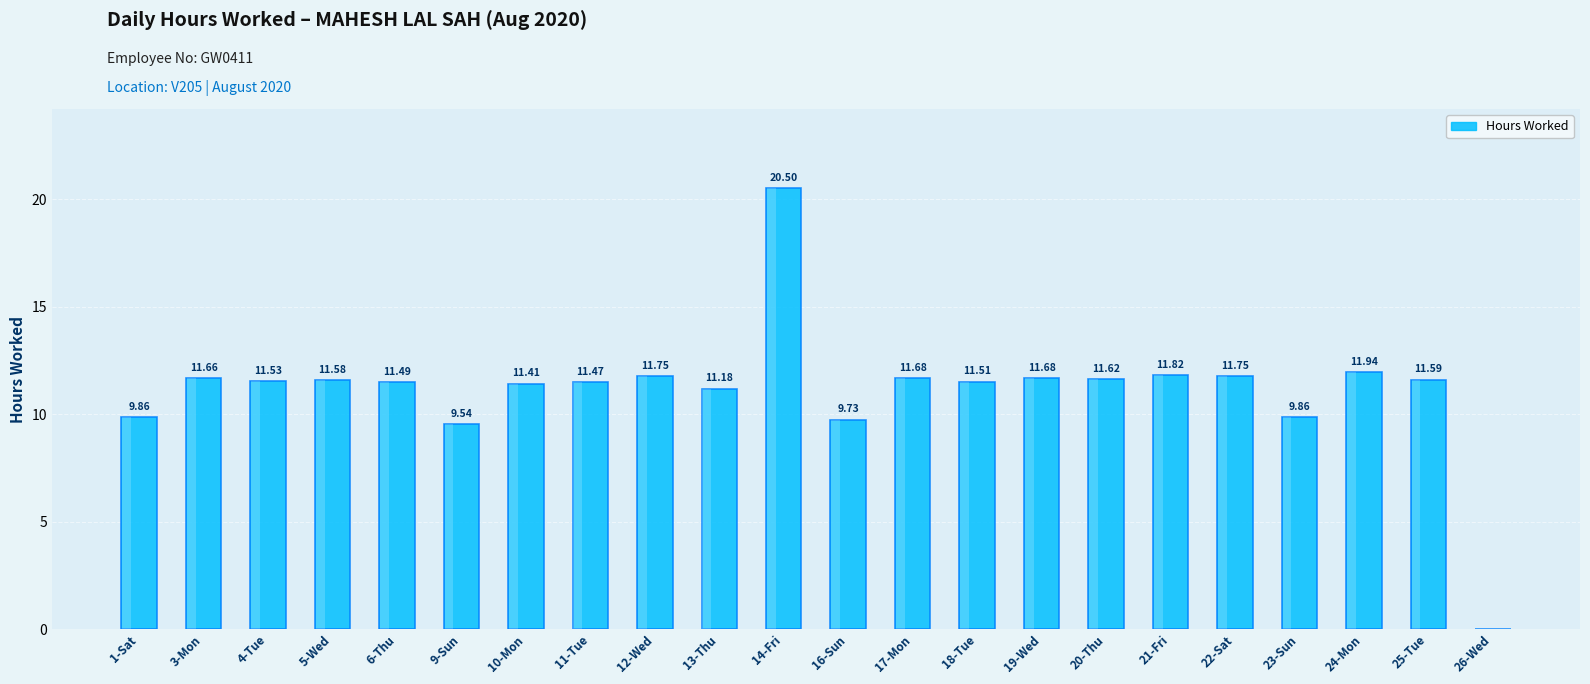

Rank the categories by value from lowest to highest.

26-Wed, 9-Sun, 16-Sun, 1-Sat, 23-Sun, 13-Thu, 10-Mon, 11-Tue, 6-Thu, 18-Tue, 4-Tue, 5-Wed, 25-Tue, 20-Thu, 3-Mon, 17-Mon, 19-Wed, 12-Wed, 22-Sat, 21-Fri, 24-Mon, 14-Fri